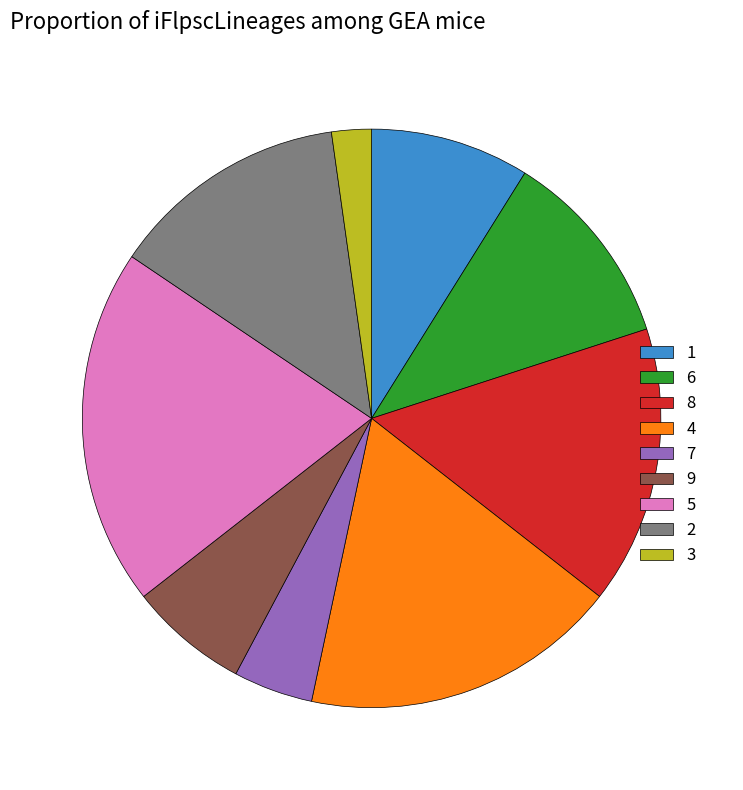

Combined, do 9 and 1 account for over 50%?

No